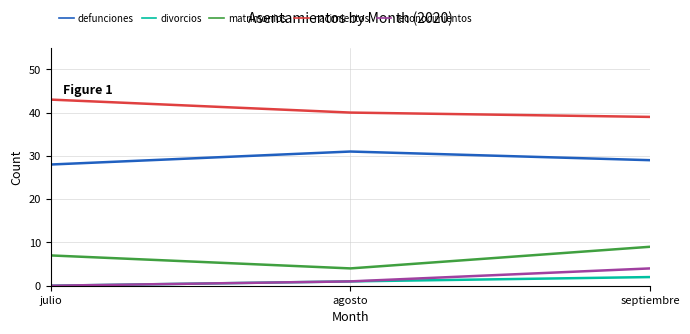

Does the chart have visible grid lines?

Yes